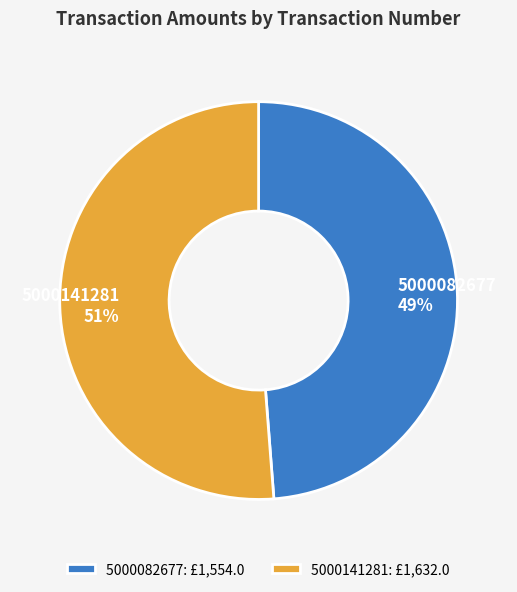

Count the number of slices in the pie.

2